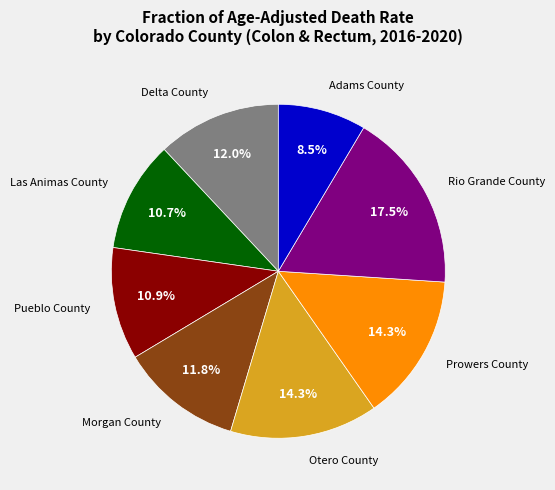

Is there any slice that represents more than half of the pie?

No